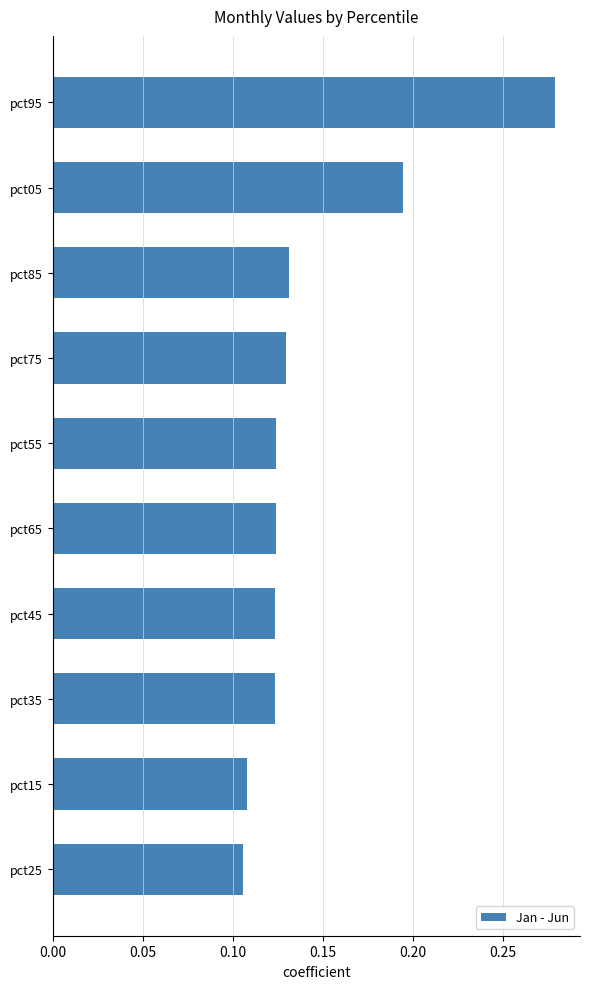

What is the sum of all values?

1.4